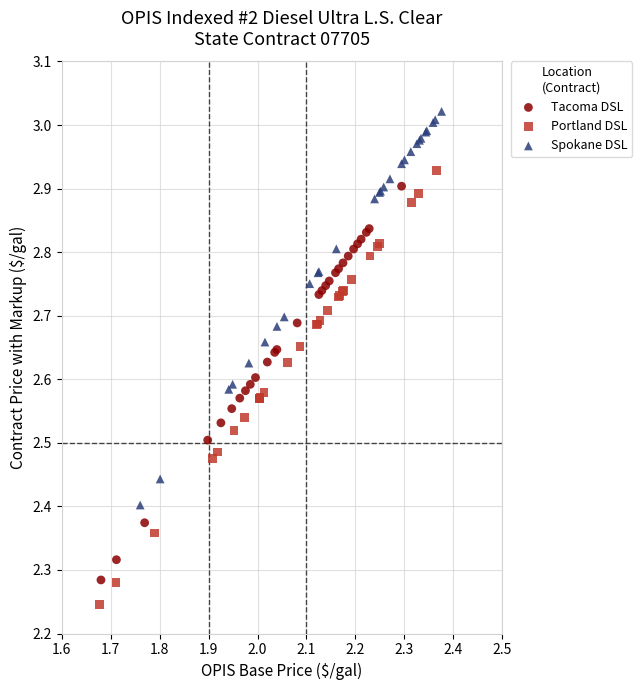

Which series has the widest spread of Y values?

Portland DSL